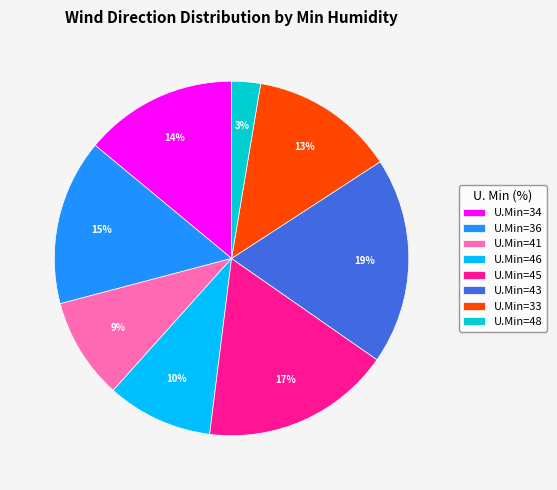

Is there a majority slice in this chart?

No